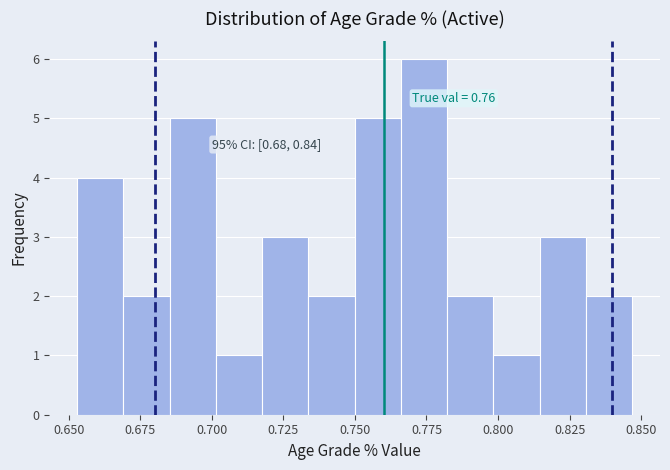

Around what value on the x-axis is the tallest bar? Give the approximate position of its centre, as read against the axis.

0.775